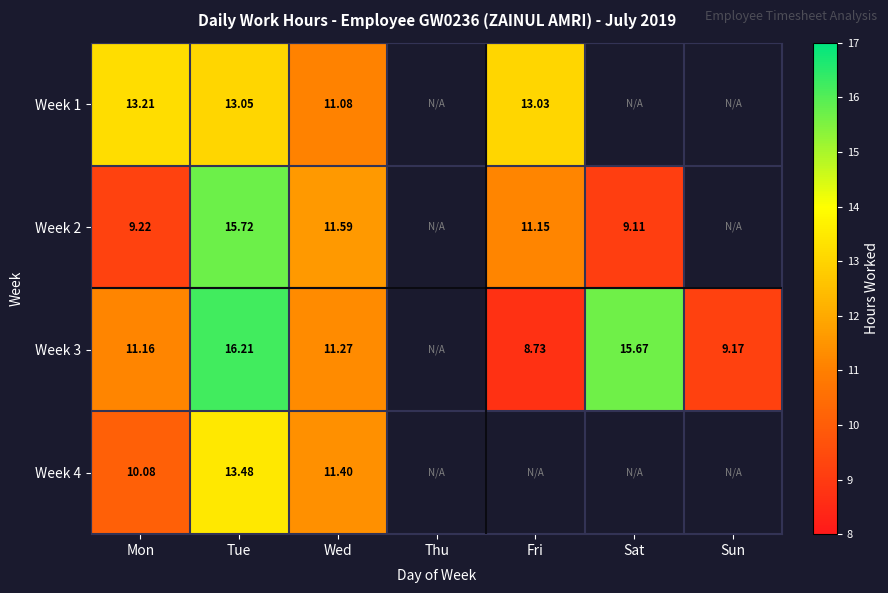

The Week 2 series shows 4.4 at Wed. True or false?

False